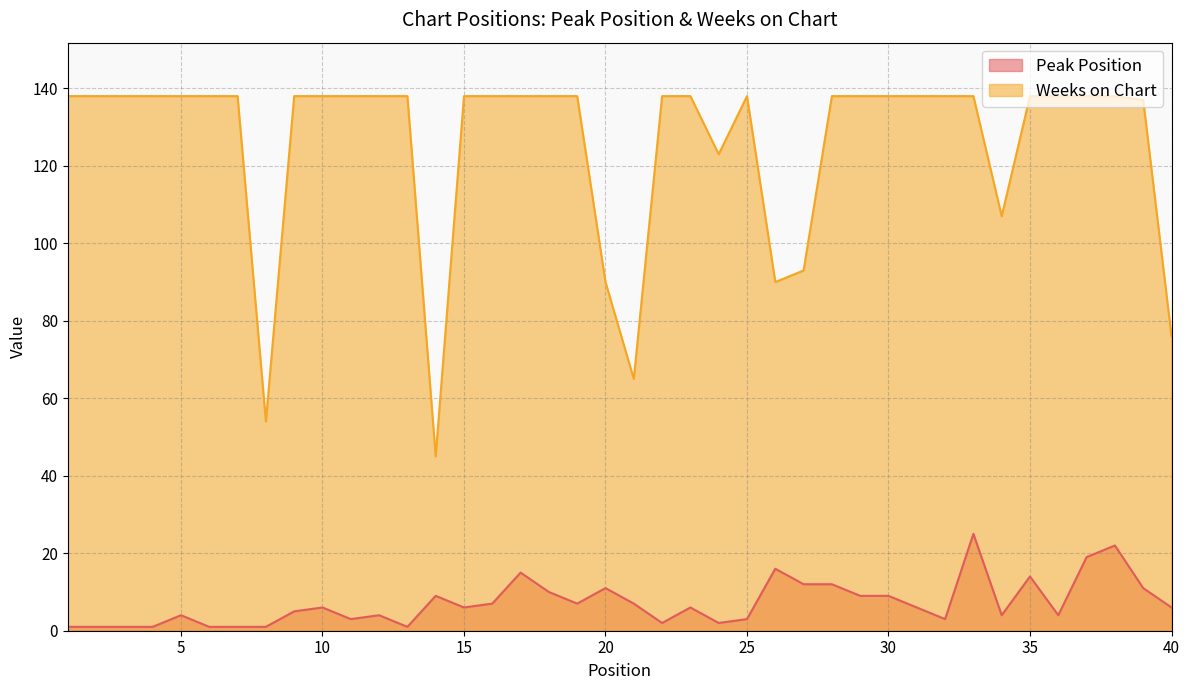

Is the value of Peak Position at 39 greater than the value of Weeks on Chart at 37?

No